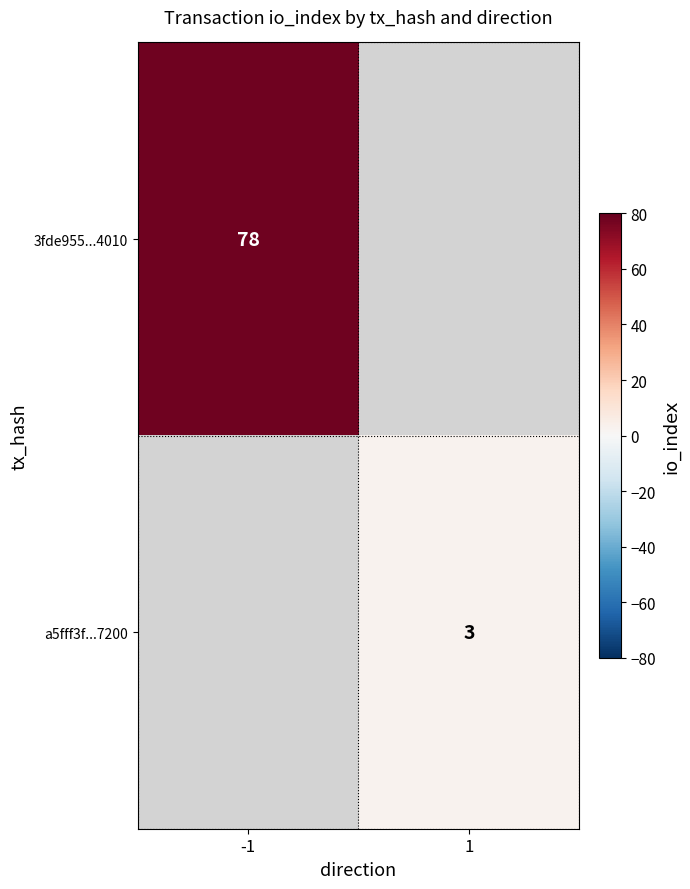

The a5fff3f...7200 series shows 3 at 1. True or false?

True